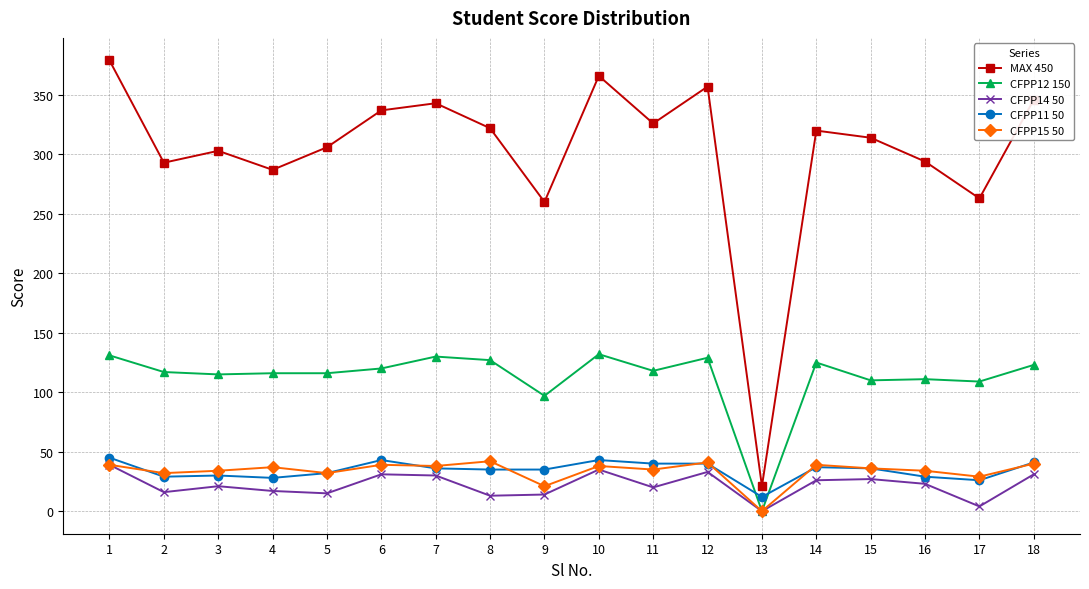

The value of CFPP11 50 at 1 is 45. True or false?

True